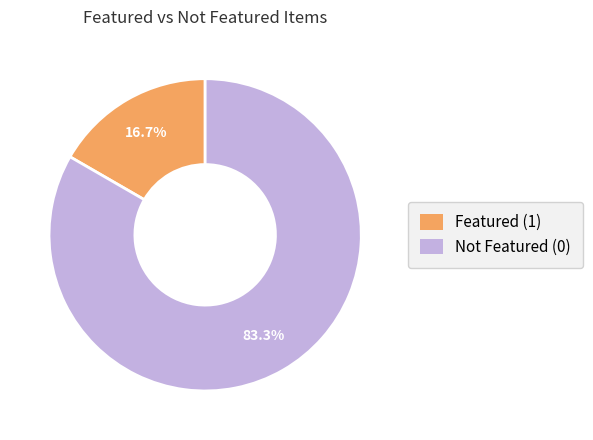

Does any single category account for the majority?

Yes